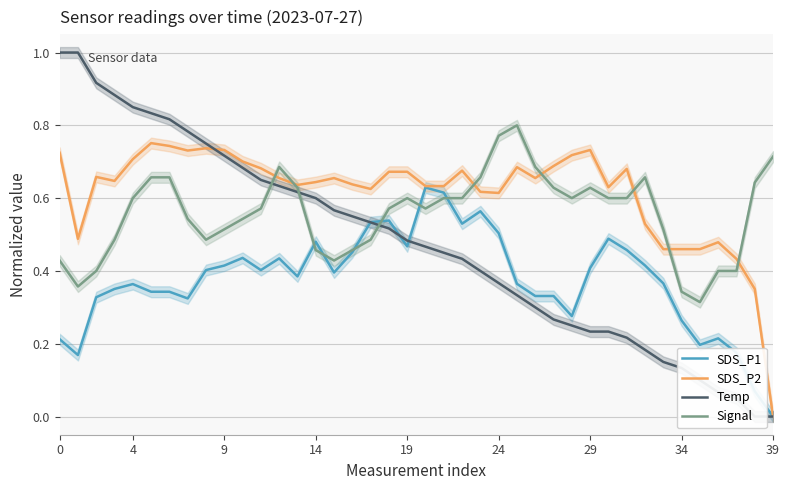

How many data points in SDS_P2 are above 0?

39